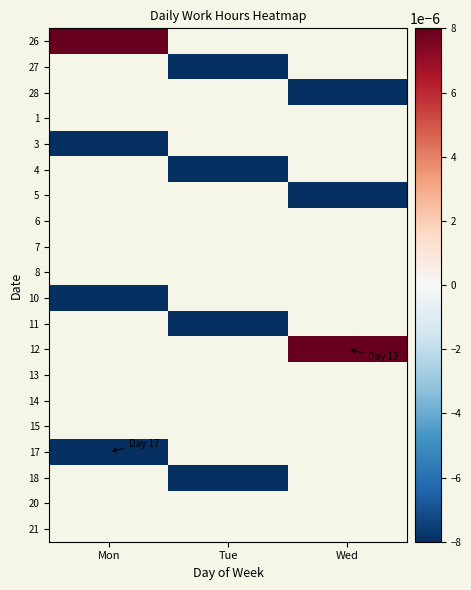

List the labels in order of 18 value, smallest first.

Mon, Tue, Wed